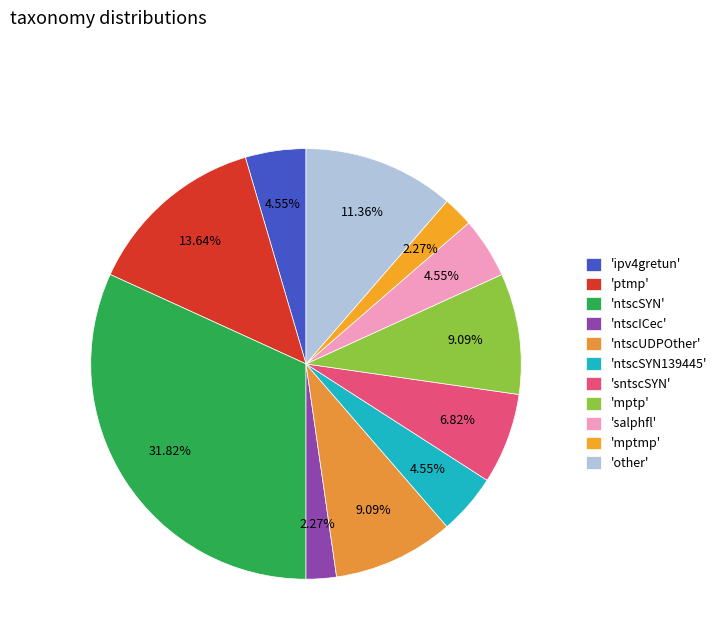

Which slice is the largest?

'ntscSYN'